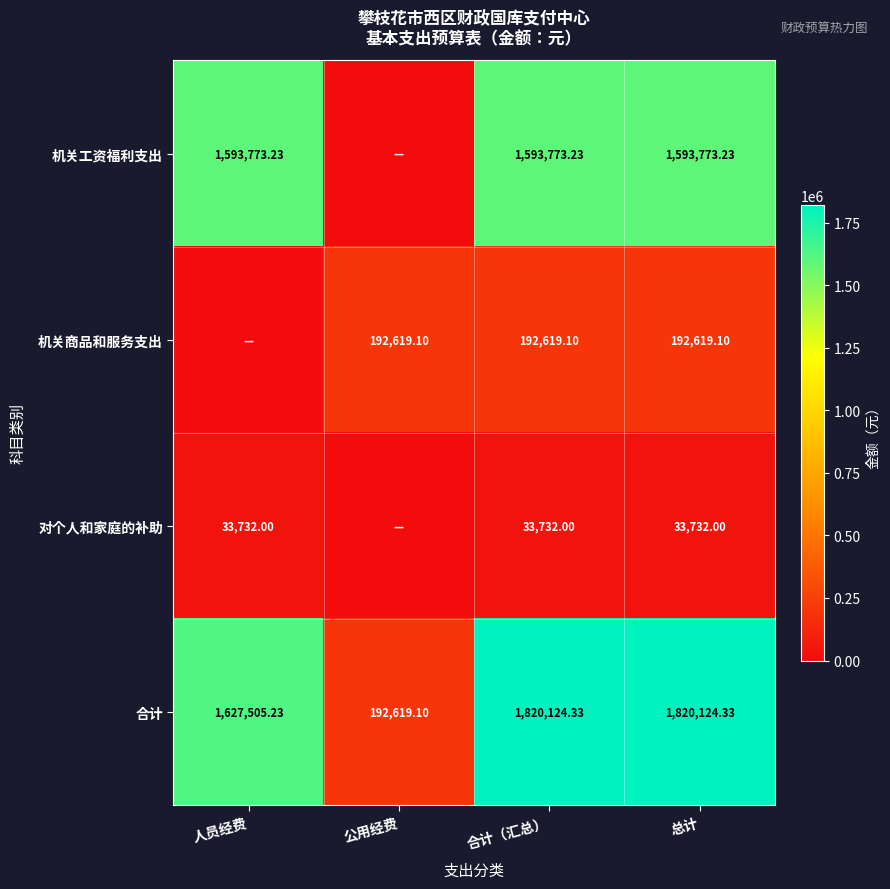

What is the total value across all series at 合计（汇总）?

3640248.7